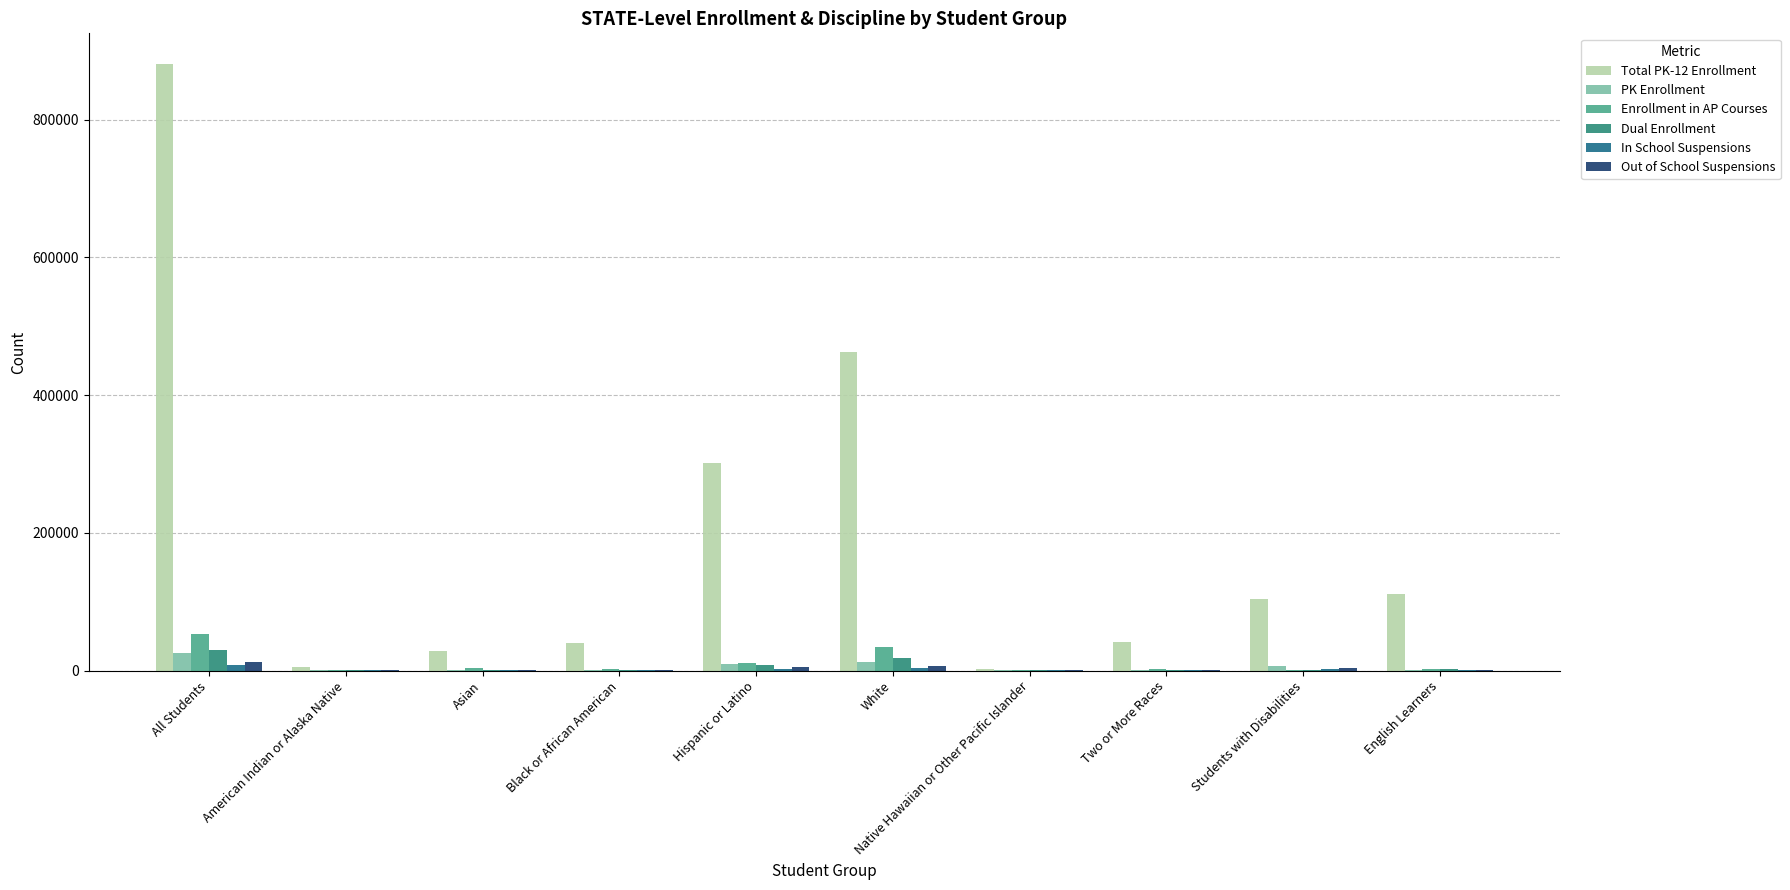

The value of Total PK-12 Enrollment at Asian is 28367. True or false?

True